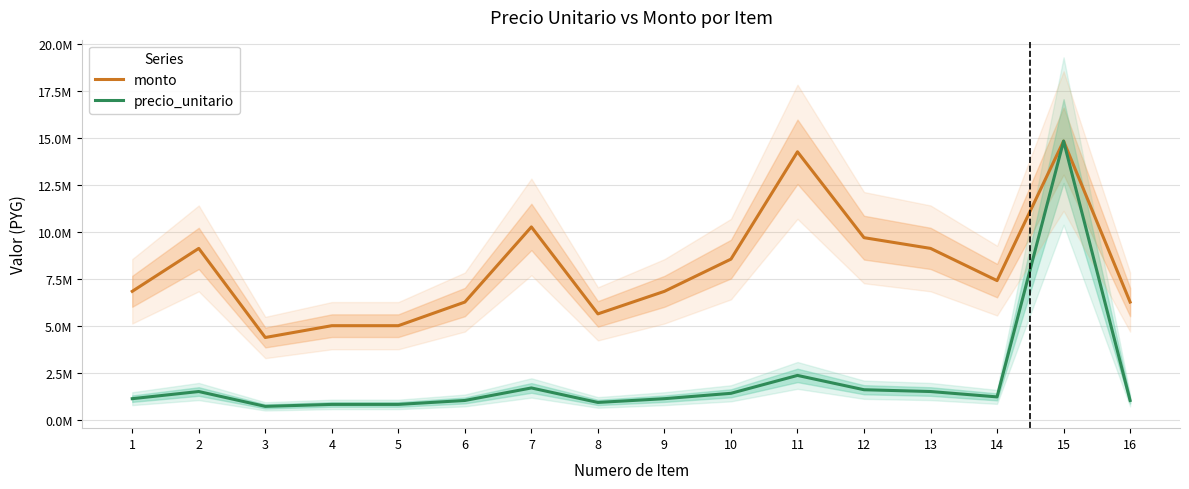

List the series in order of their overall mean, highest first.

monto, precio_unitario